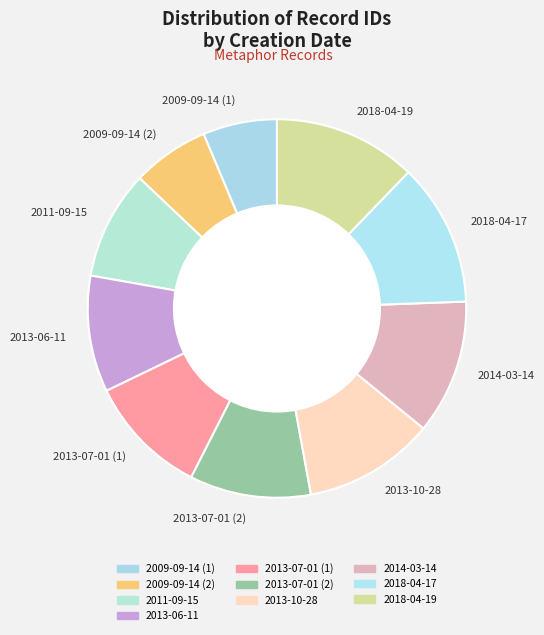

Is the sum of 2013-06-11 and 2009-09-14 (2) greater than half?

No